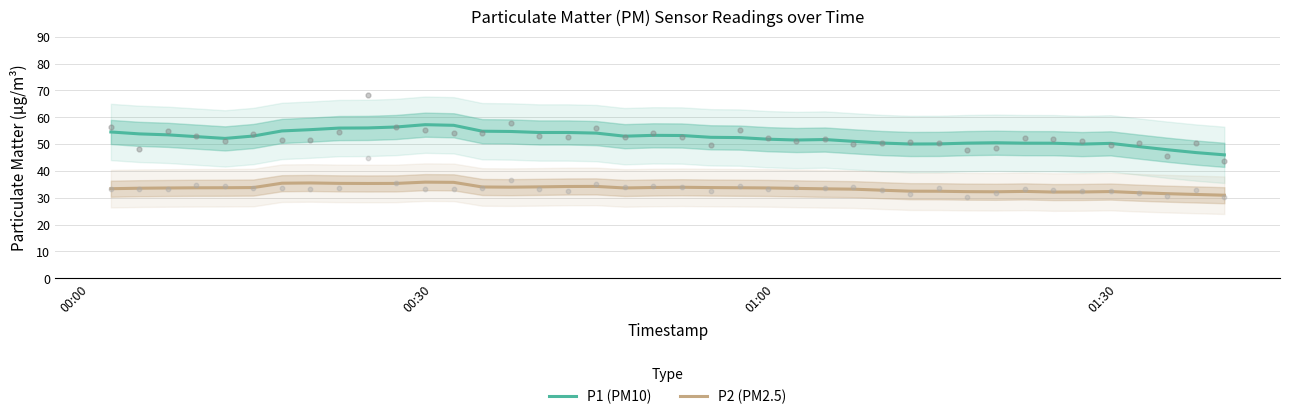

What are all the series names shown in the legend?

P1 (PM10), P2 (PM2.5)